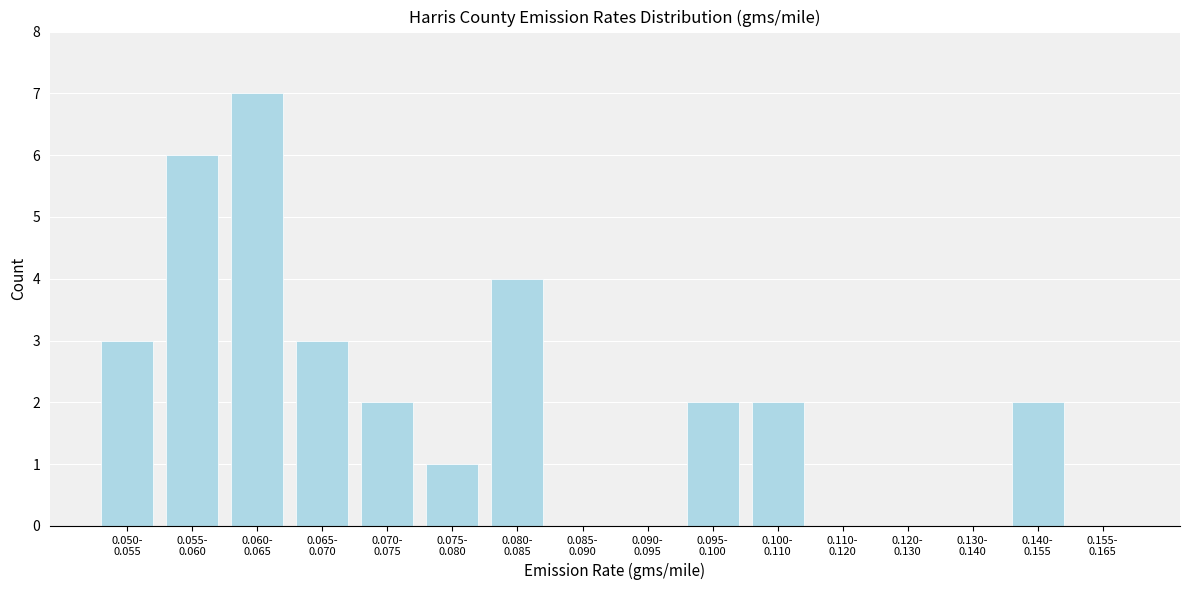

What is the maximum value shown in the chart?

7